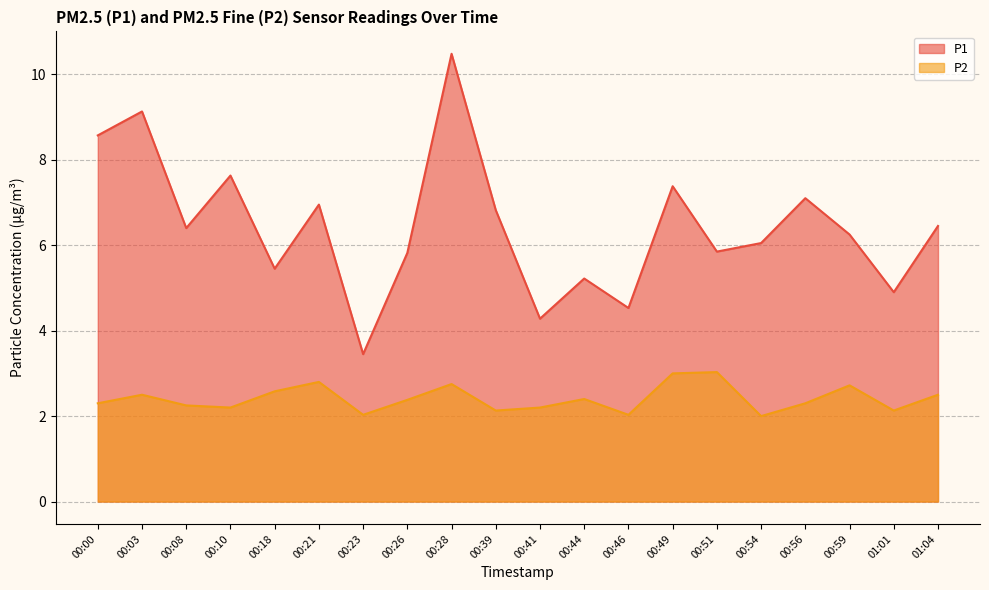

Does the chart have visible grid lines?

Yes